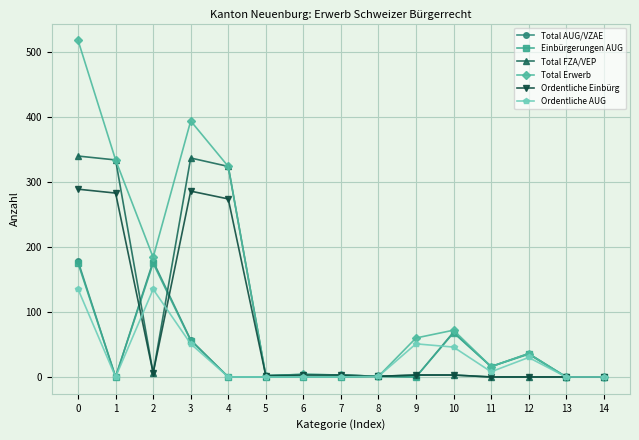

At which label is Einbürgerungen AUG closest to 87?

10